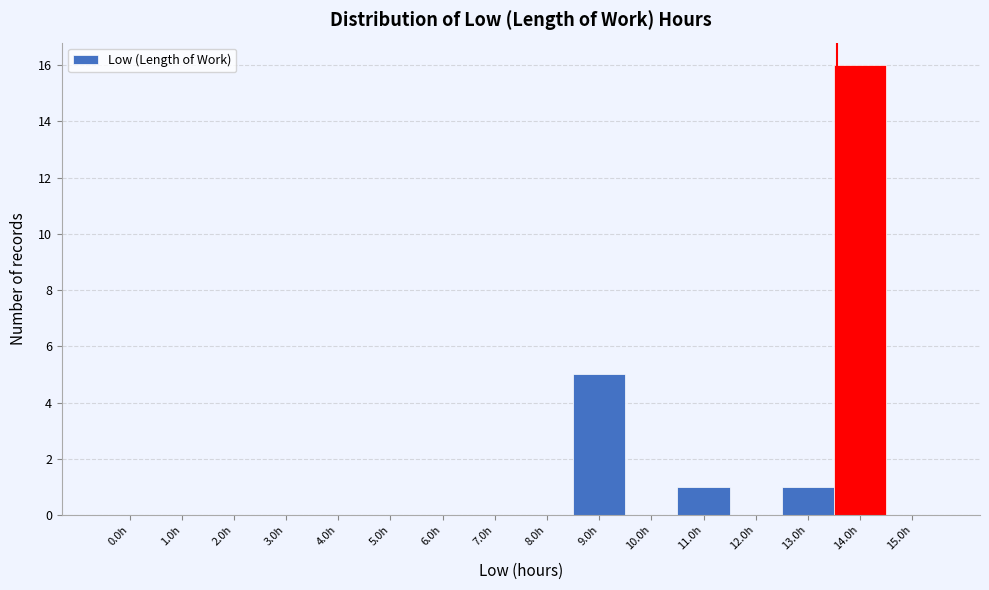

Reading right to left, what are all the values shown in this chart?

15.0h=0	14.0h=16	13.0h=1	12.0h=0	11.0h=1	10.0h=0	9.0h=5	8.0h=0	7.0h=0	6.0h=0	5.0h=0	4.0h=0	3.0h=0	2.0h=0	1.0h=0	0.0h=0